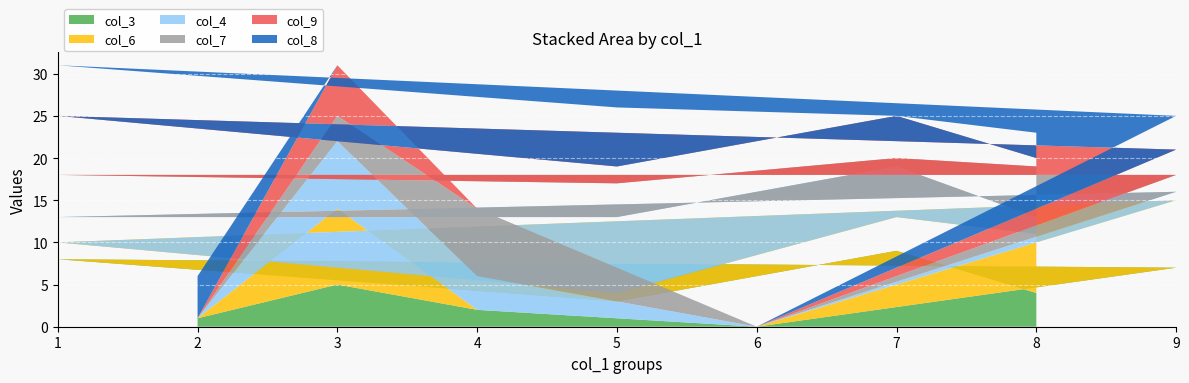

The value of col_3 at 8 is 2. True or false?

False